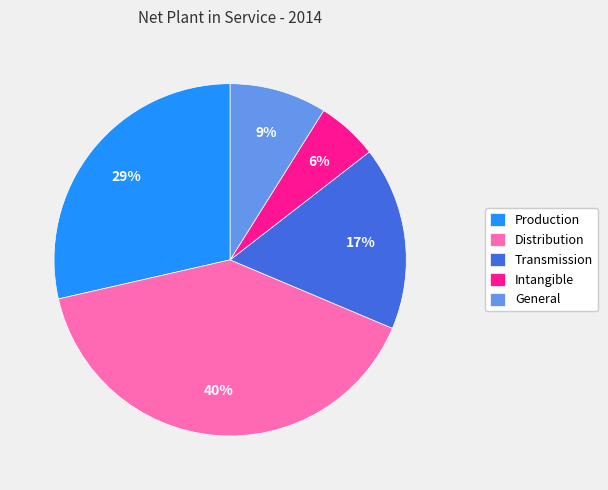

Count the number of slices in the pie.

5